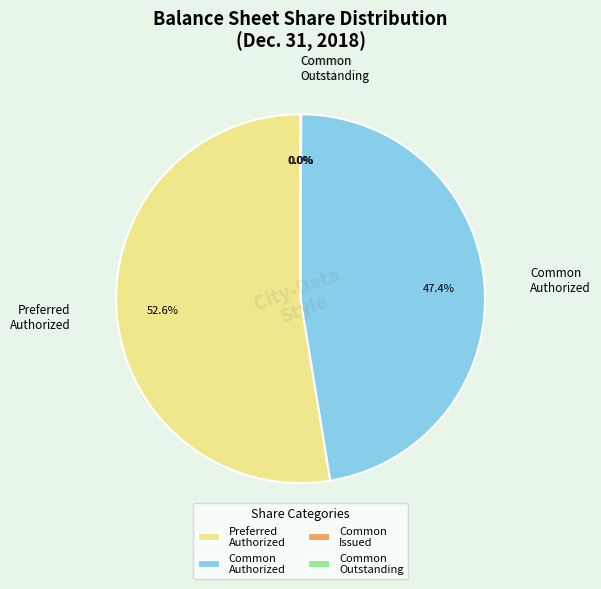

Which has a higher value, Common Authorized or Preferred Authorized?

Preferred Authorized